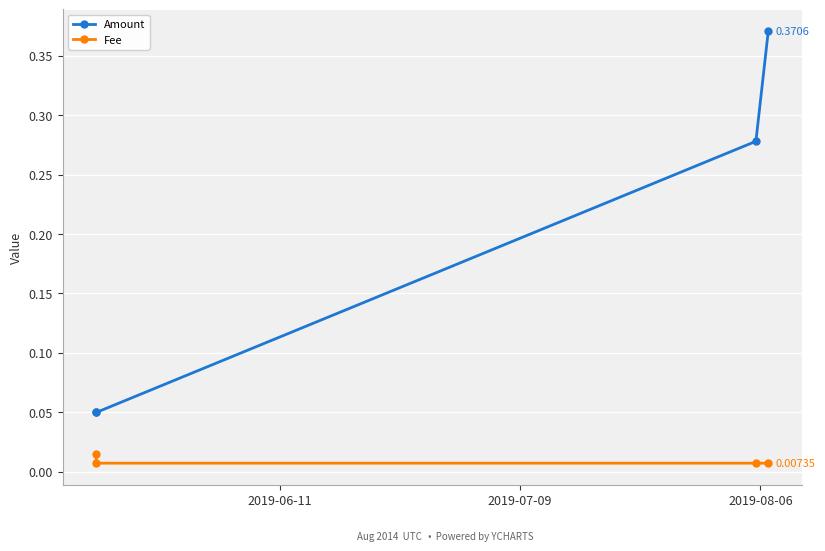

Which series has the largest total across all categories?

Amount